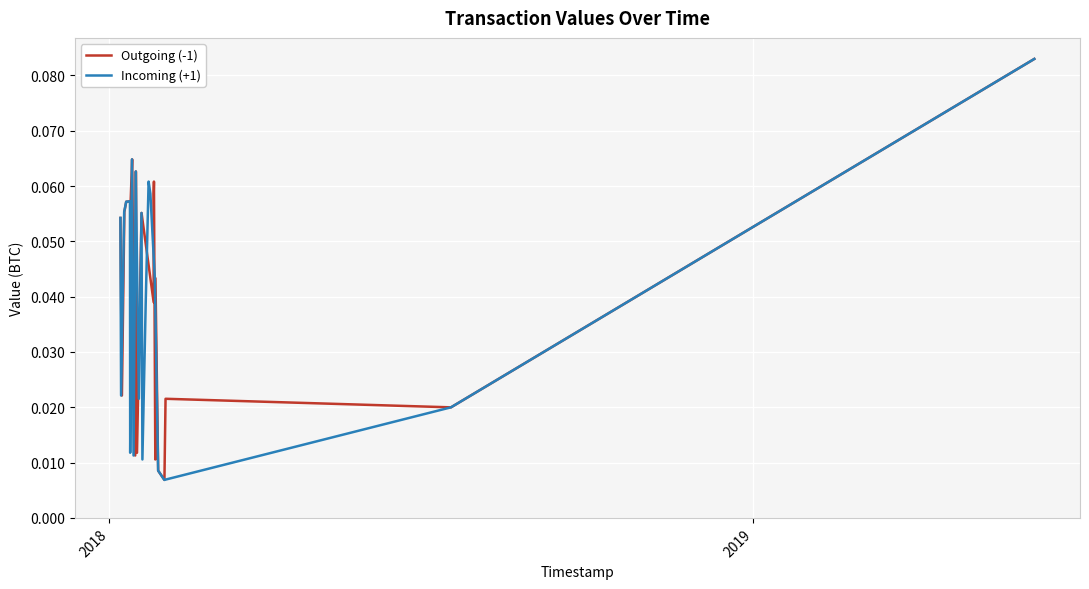

What is the value of the Outgoing (-1) point at the 5th from the left?

0.1